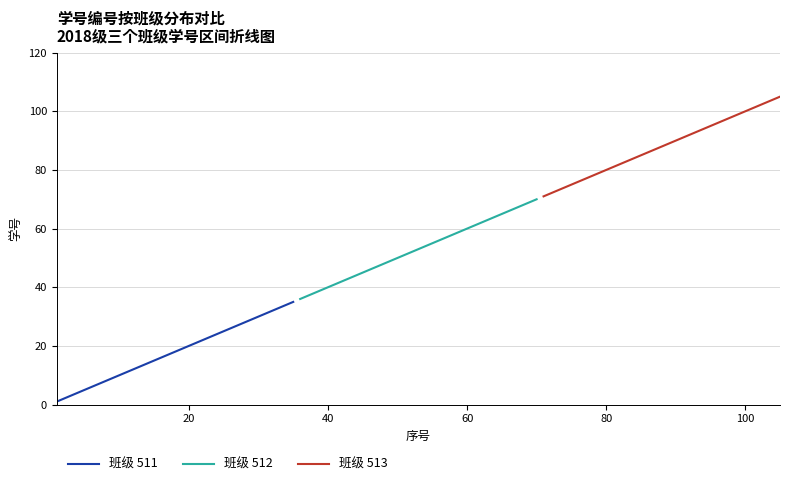

What is the value of the 班级 513 point at the 2nd from the left?

72